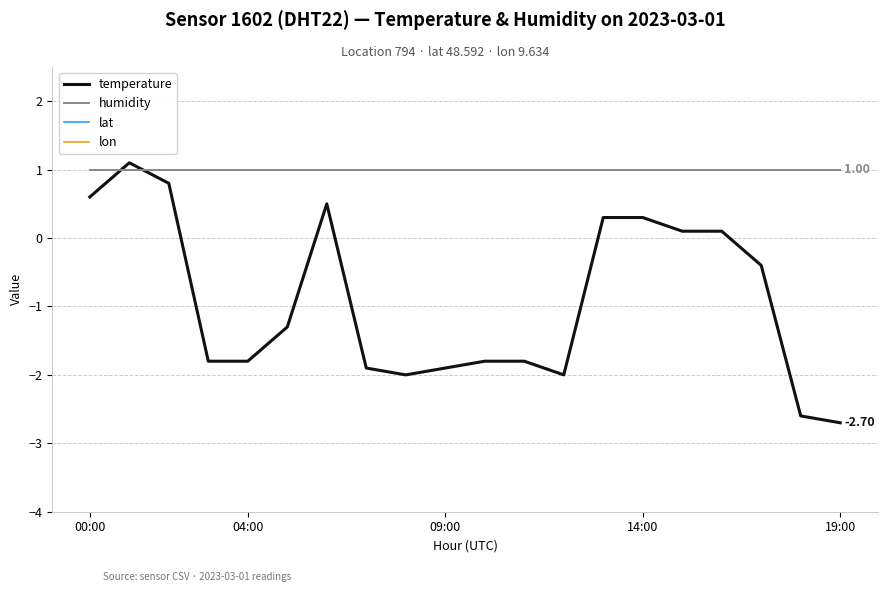

What is the sum of all humidity values?

20.0